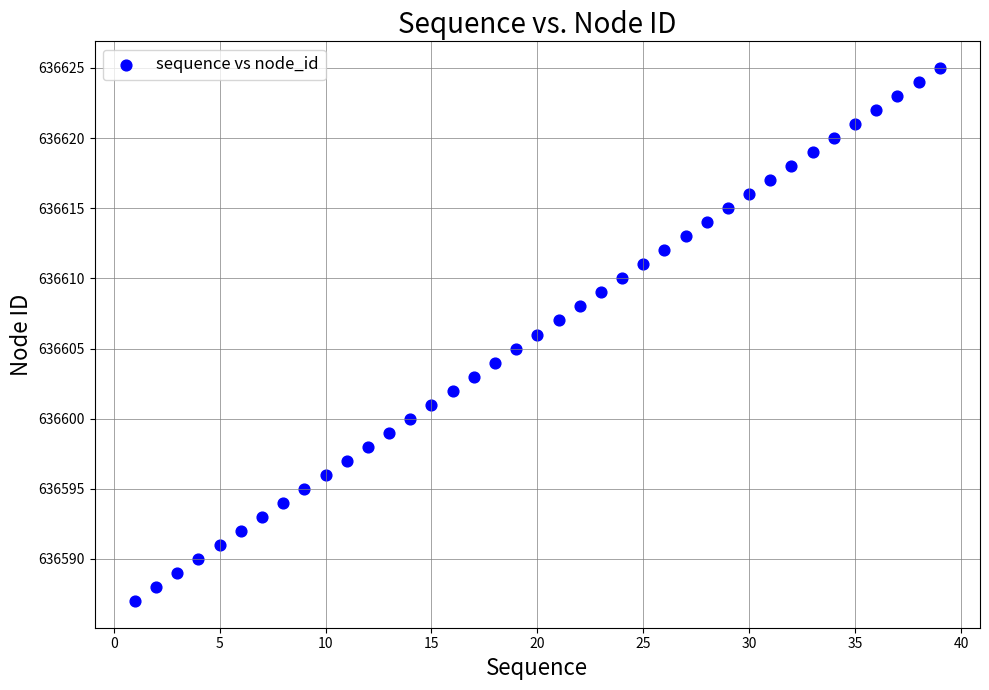

What is the range of X values (max minus min)?

38